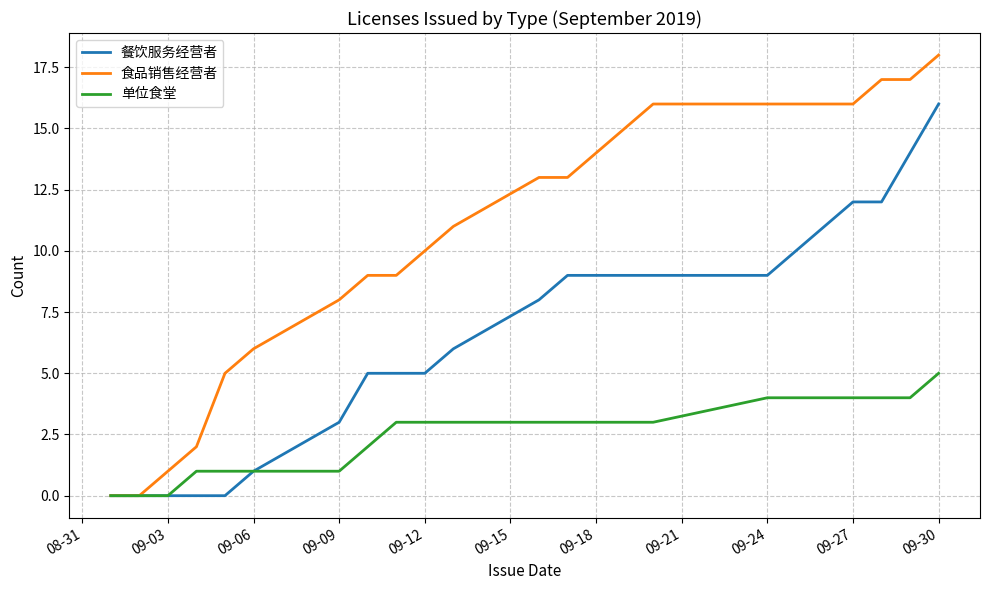

What is the maximum value shown in the chart?

18